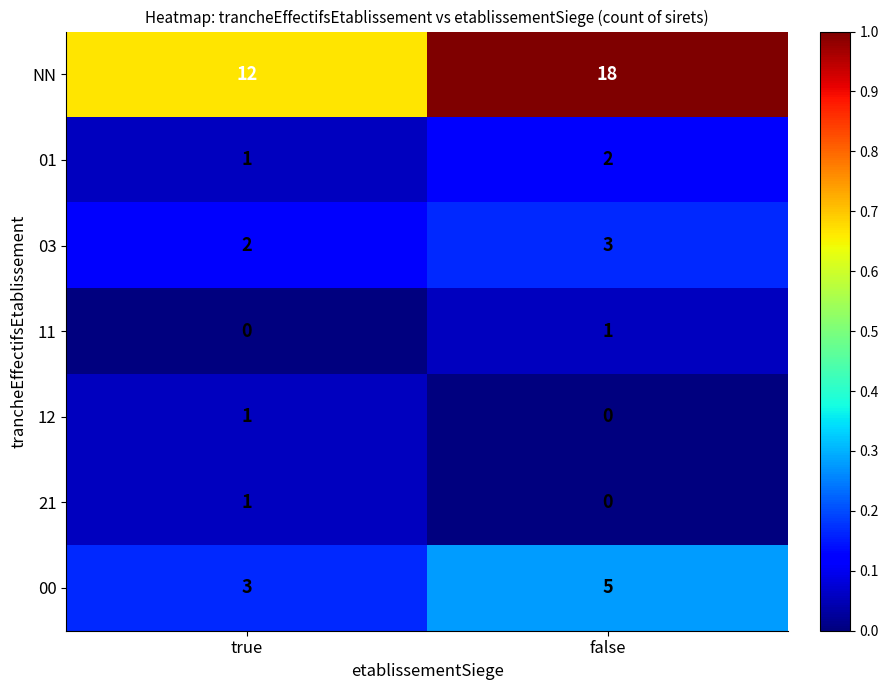

Which series changed the most between true and false?

NN